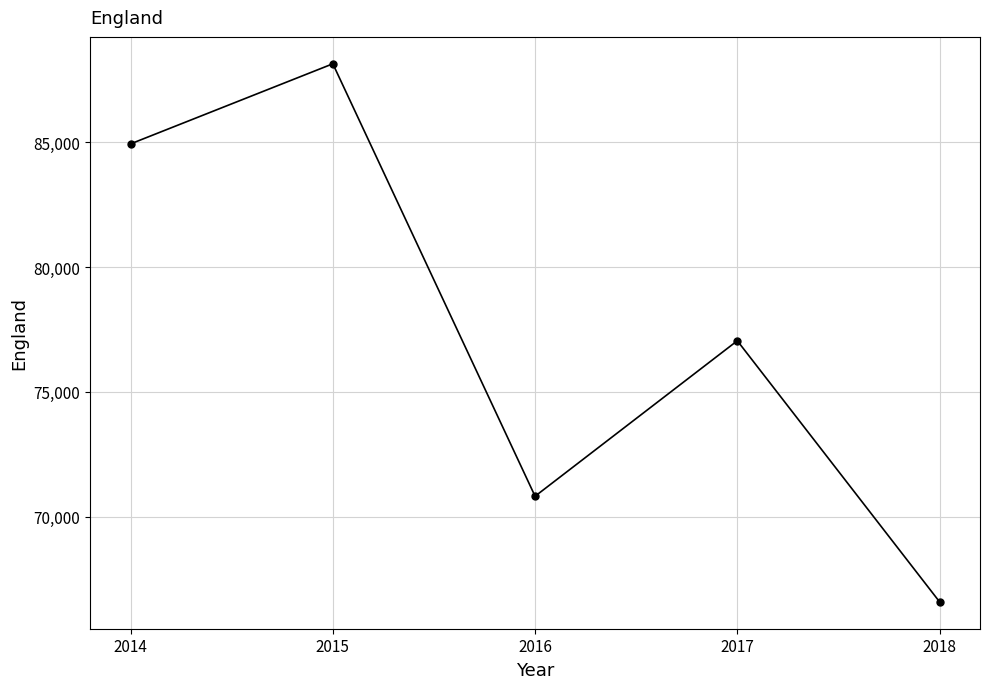

Approximately how many times larger is the value at 2016 compared to 2014?

0.8